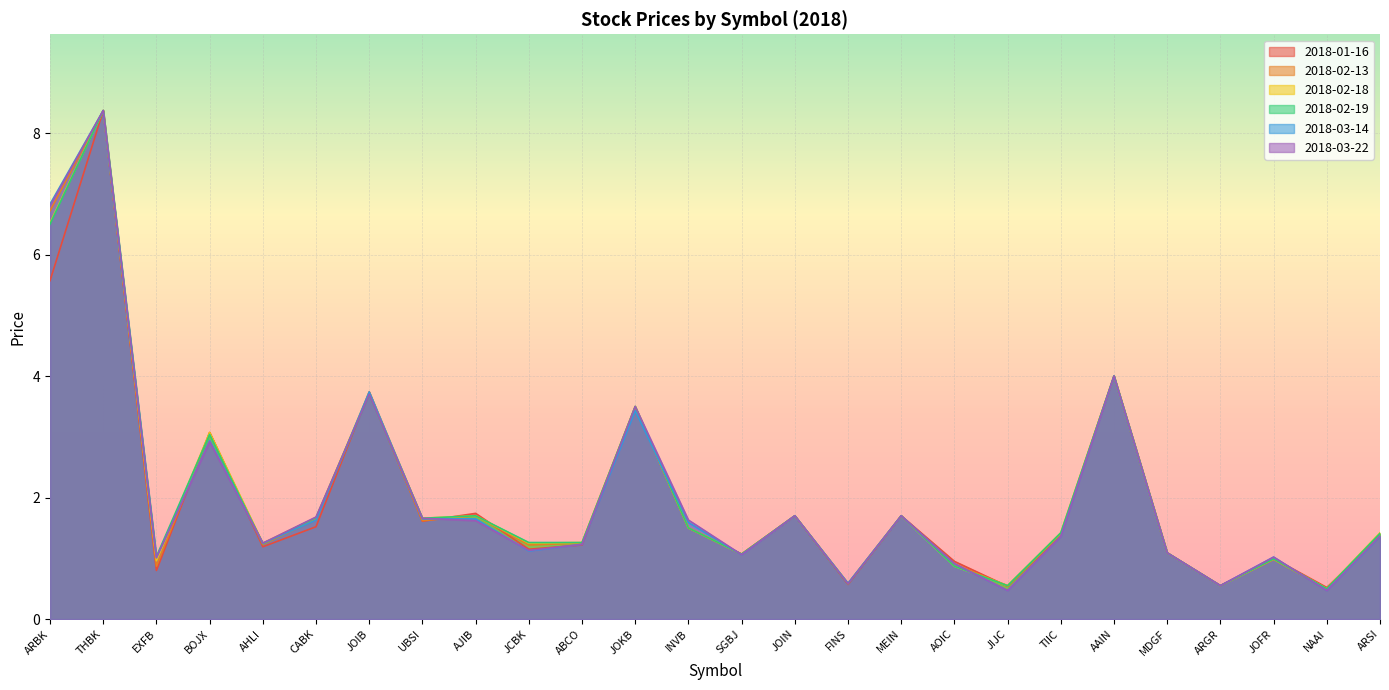

The value of 2018-03-22 at BOJX is 4.6. True or false?

False